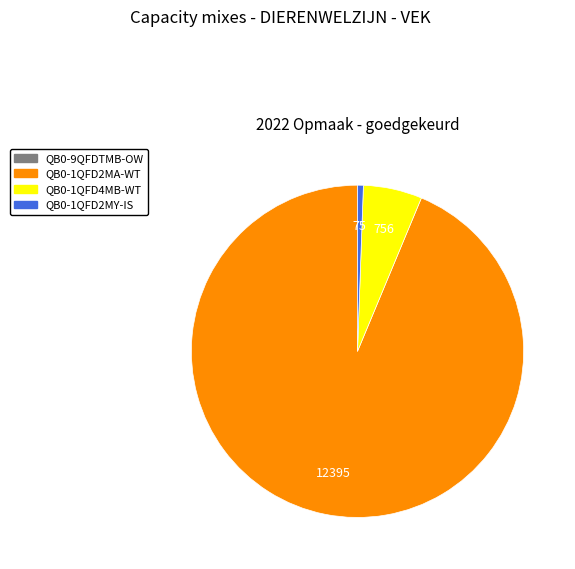

Does any single category account for the majority?

Yes